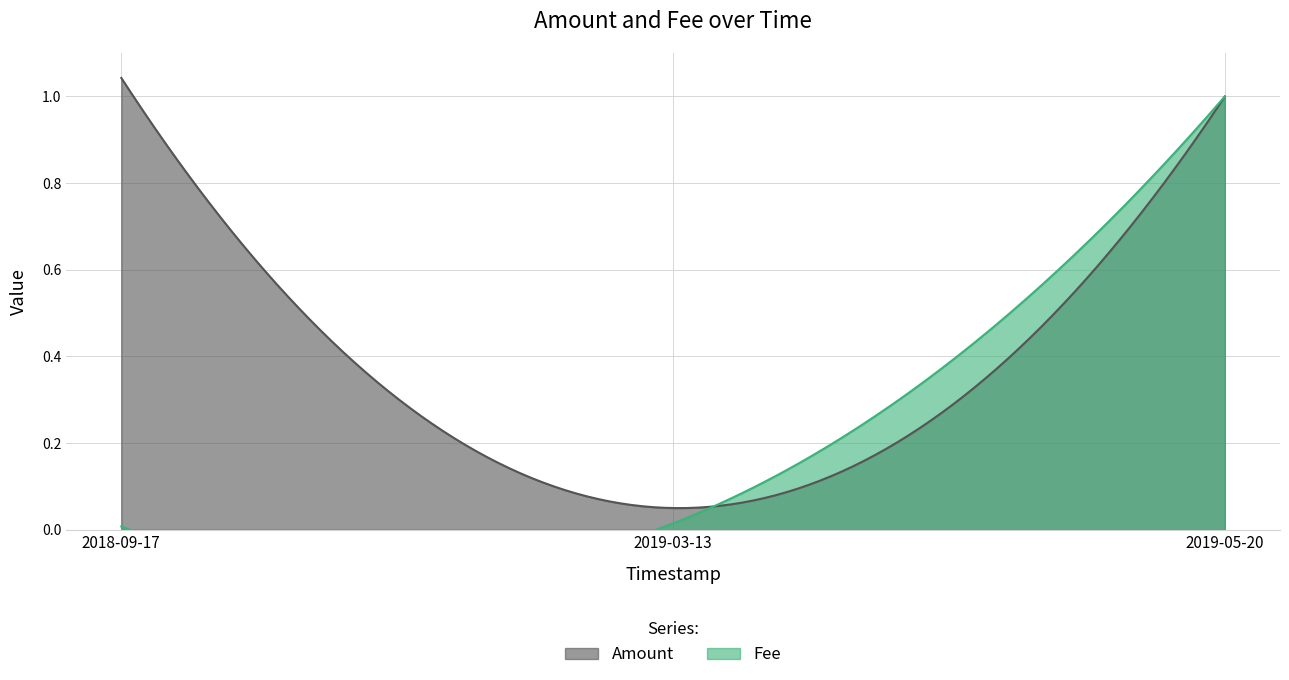

The value of Fee at 2019-03-13 21:00:07 is 0.0. True or false?

True